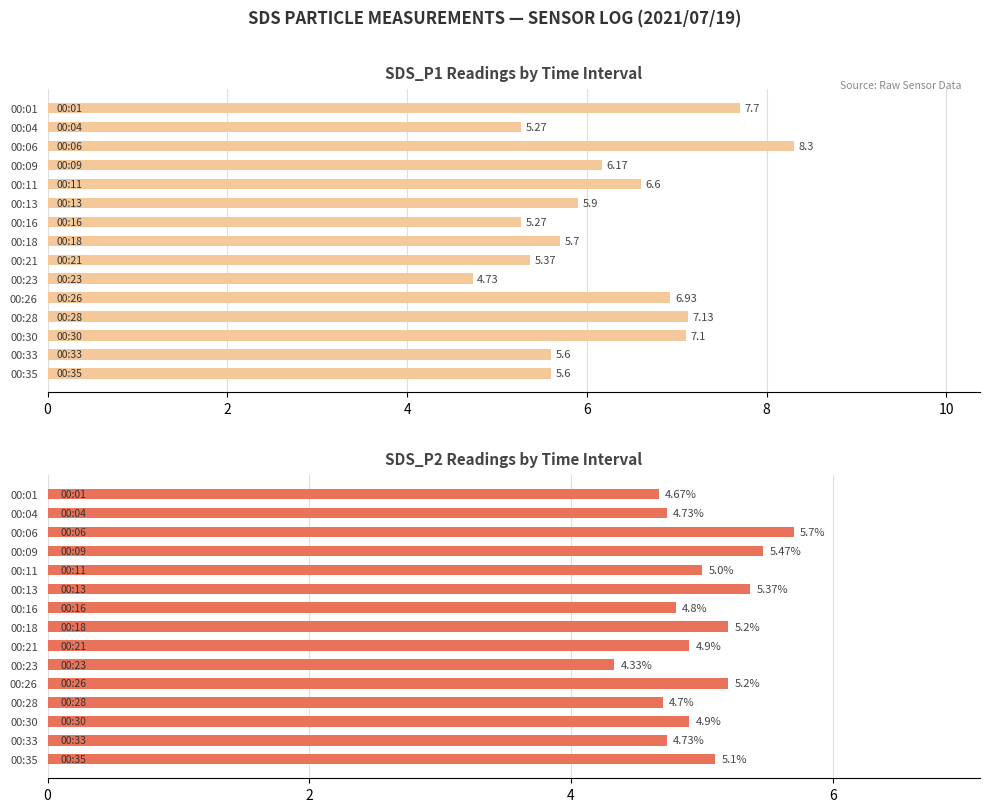

Between 00:23 and 00:26, which series saw the biggest shift?

Avg SDS_P1